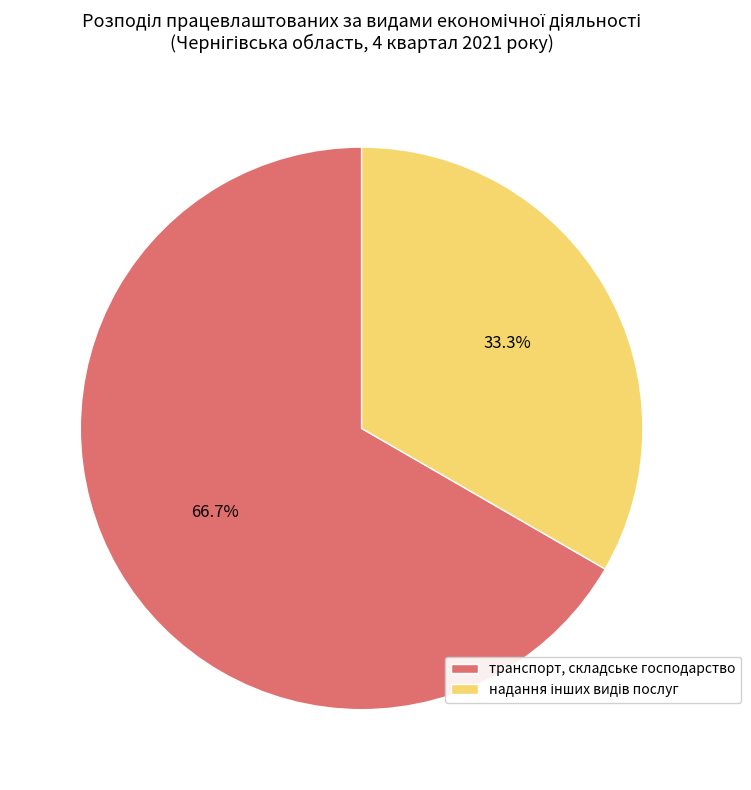

Is there a majority slice in this chart?

Yes